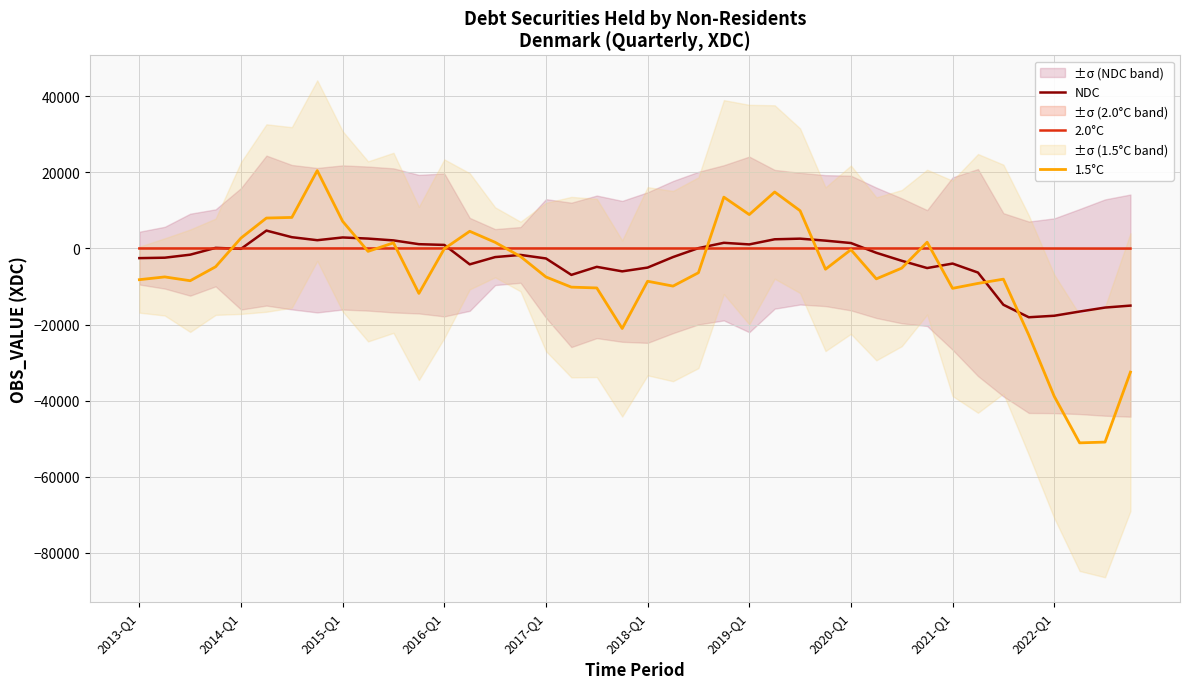

What is the difference between the second highest and second lowest values in the 2.0°C series?

29.0